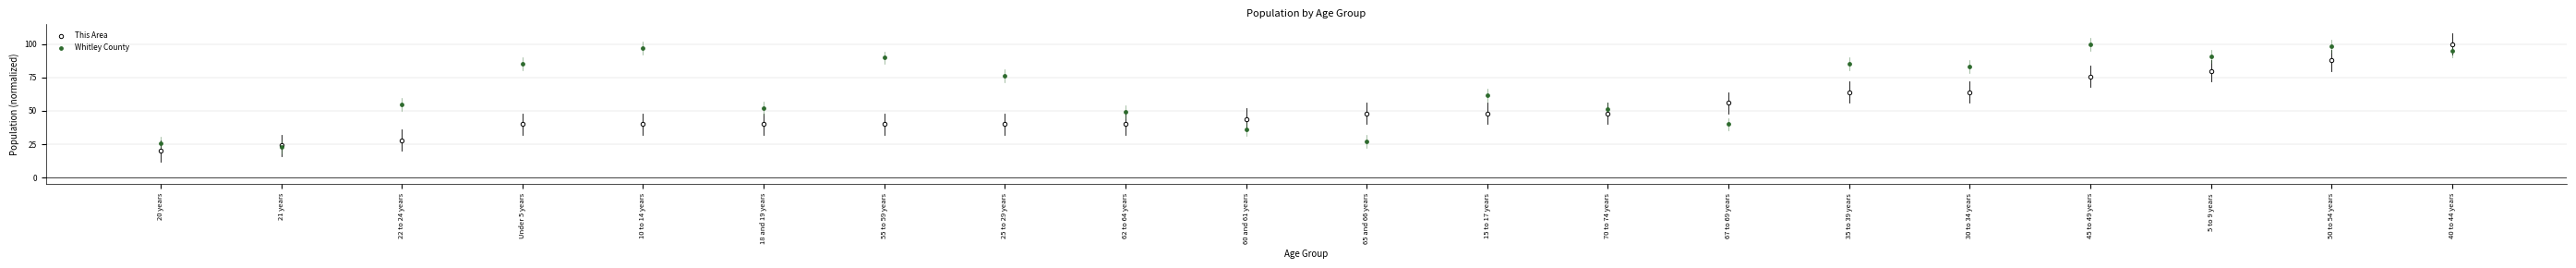

In the This Area series, what Y value is closest to 60?

56.0